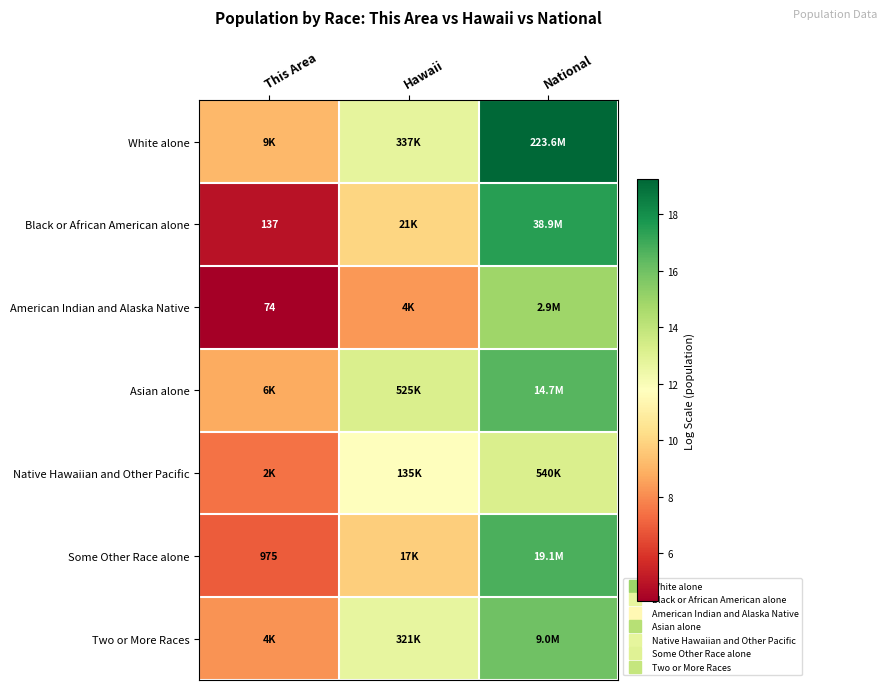

Which label corresponds to the smallest value in the chart?

This Area